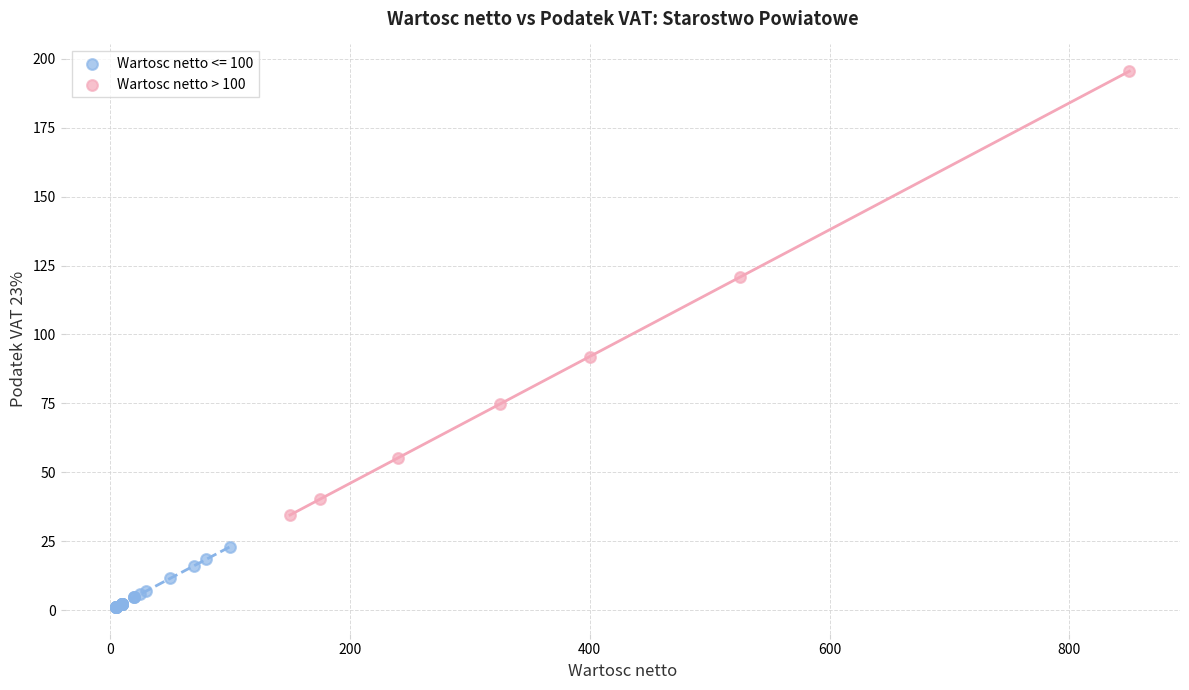

Which series contains the highest Y value?

Wartosc netto > 100